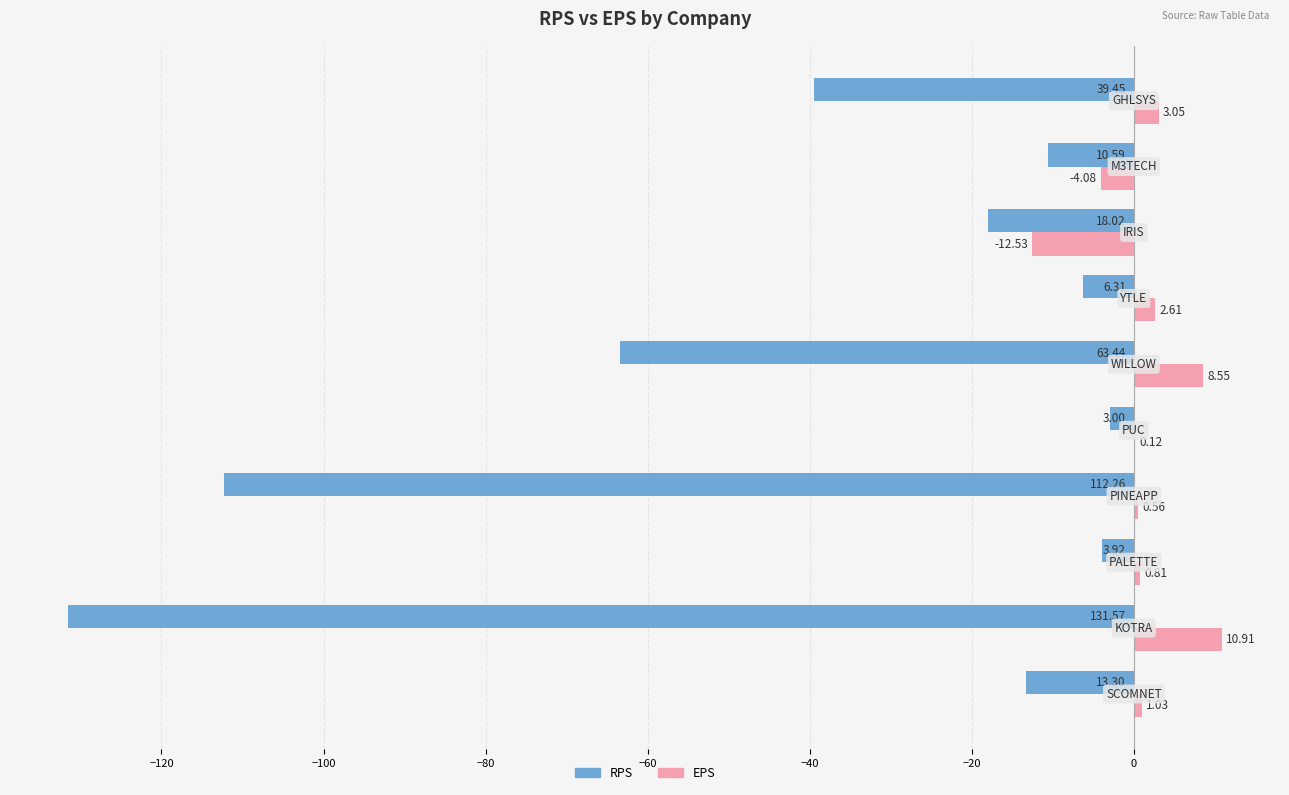

Which series has the largest total across all categories?

EPS